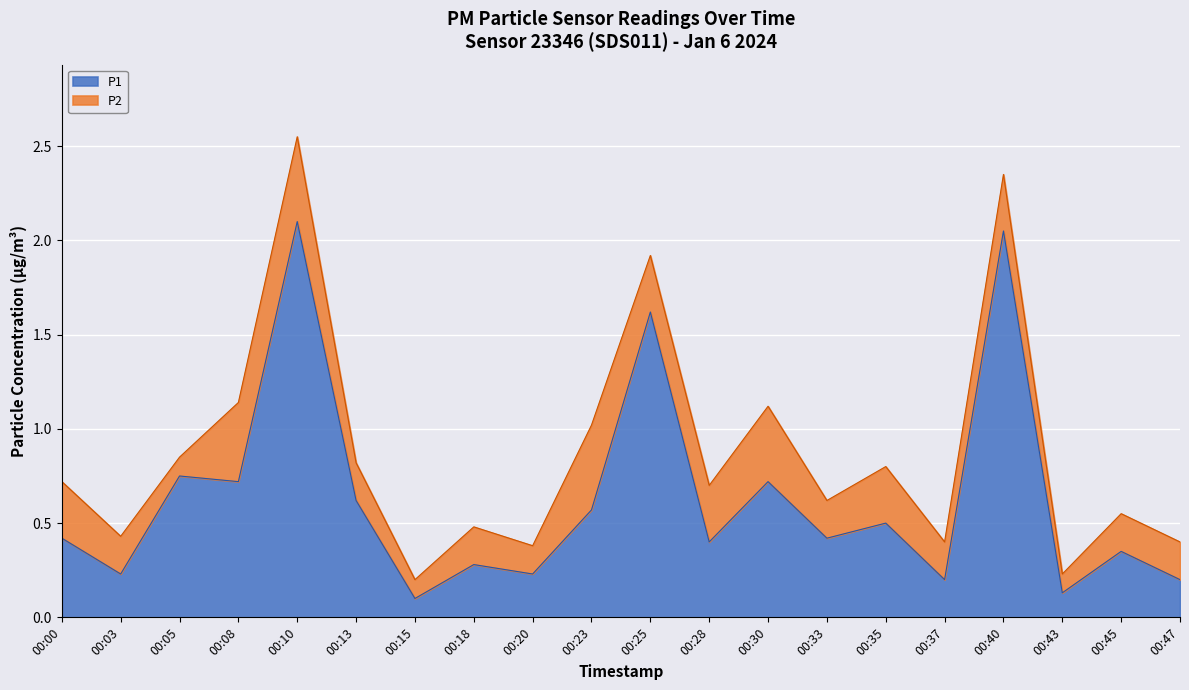

What is the minimum value shown in the chart?

0.1